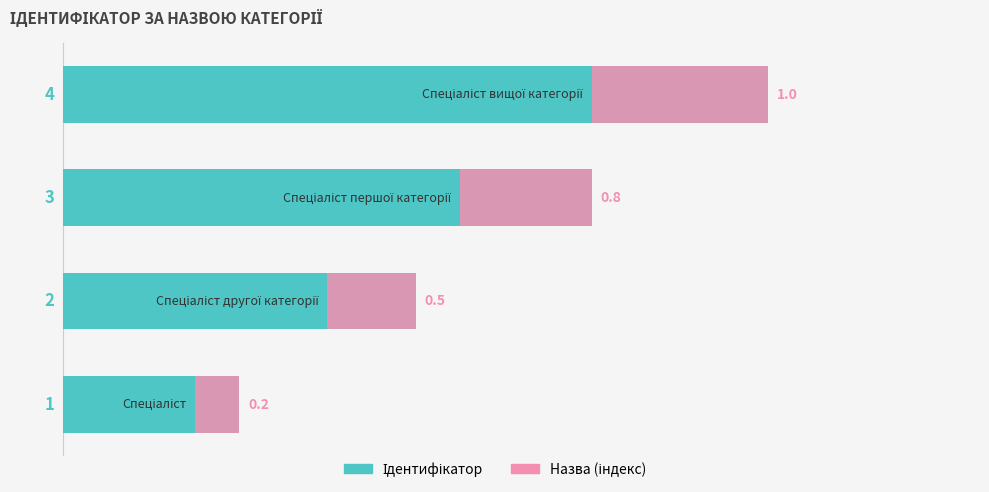

What are all the series names shown in the legend?

Ідентифікатор, Назва (індекс)